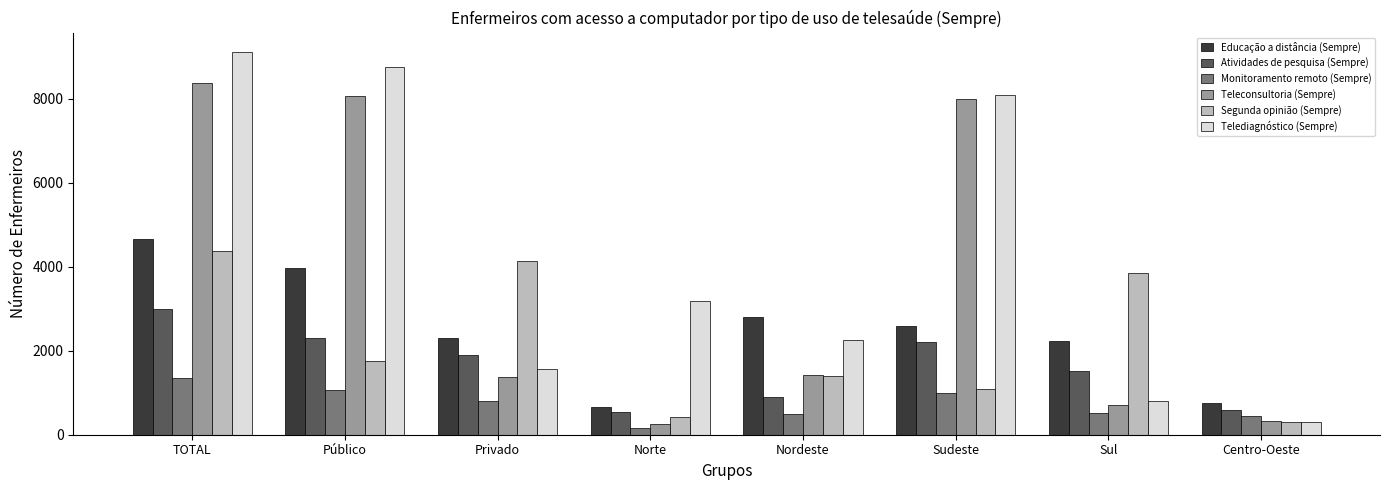

Rank the series at TOTAL from lowest to highest value.

Monitoramento remoto (Sempre), Atividades de pesquisa (Sempre), Segunda opinião (Sempre), Educação a distância (Sempre), Teleconsultoria (Sempre), Telediagnóstico (Sempre)